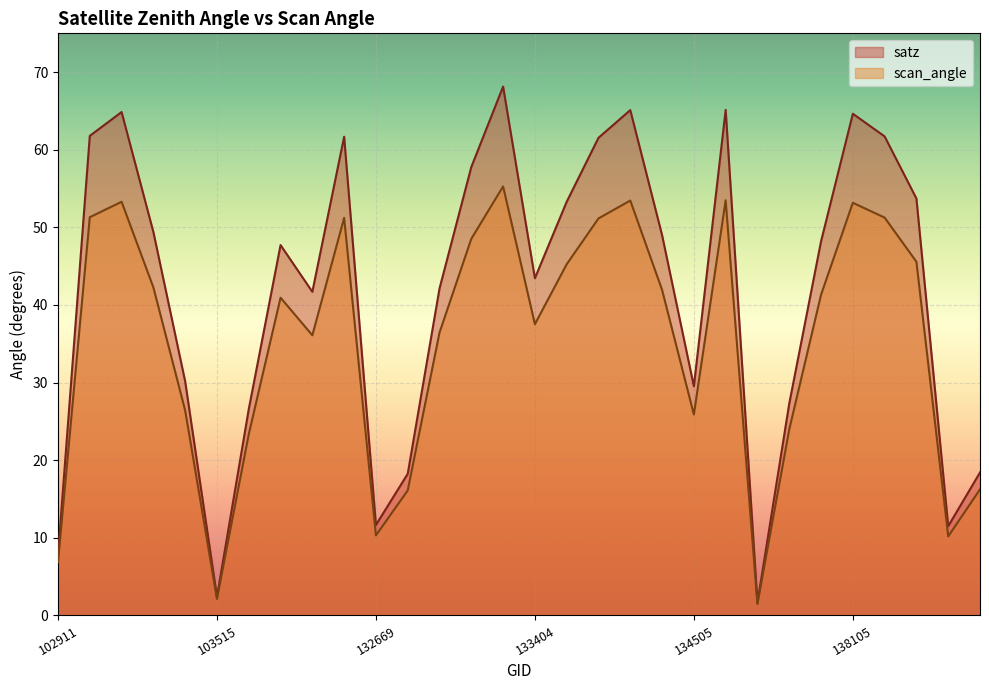

What is the value of the scan_angle point at the 7th from the left?

23.4